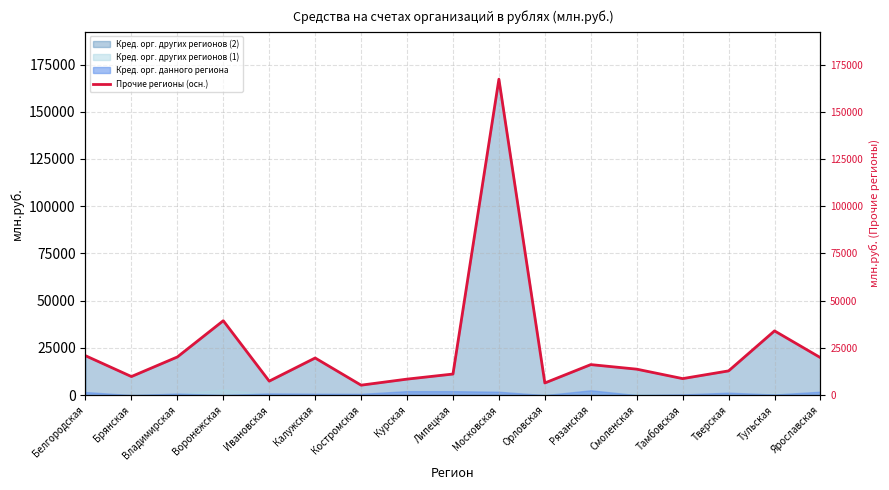

What is the greatest value displayed?

167241